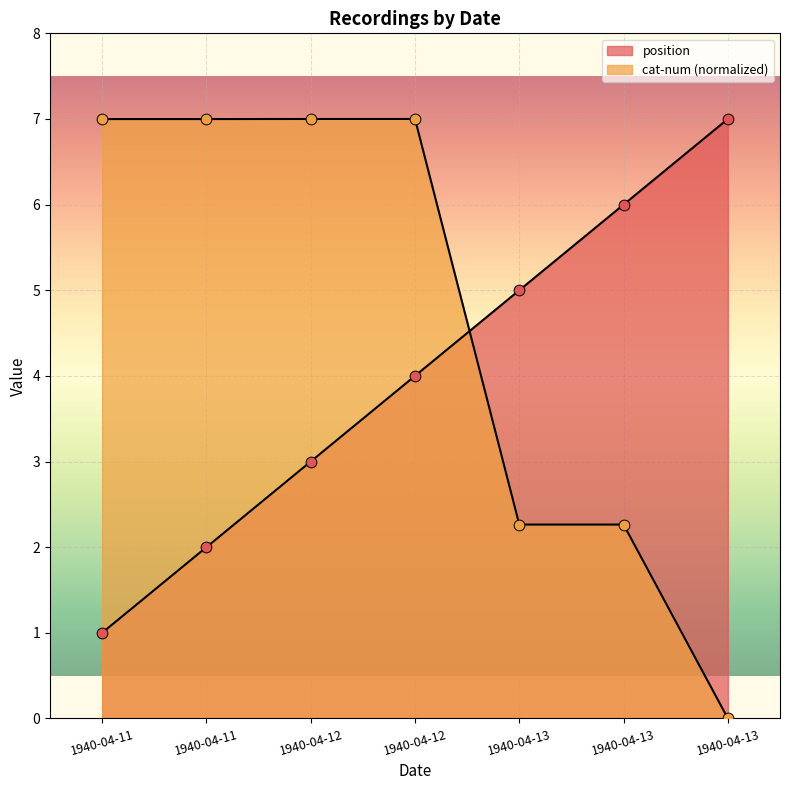

Which series reaches the minimum Y coordinate?

cat-num